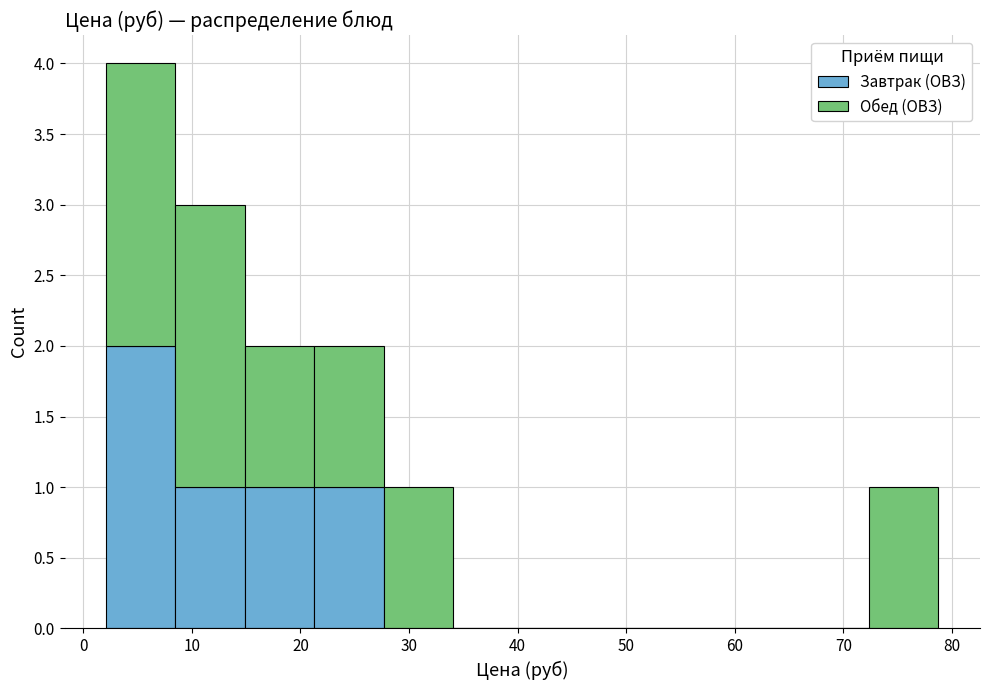

Which range on the x-axis has the tallest stacked bar (by total height)?

2 to 8